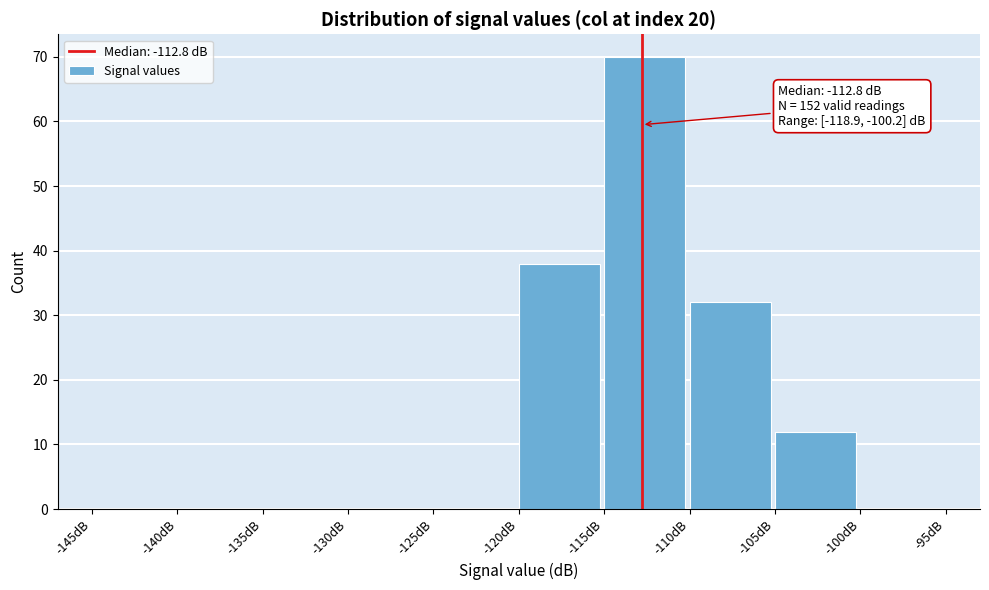

Over which range of the x-axis is the bar tallest?

-115 to -110